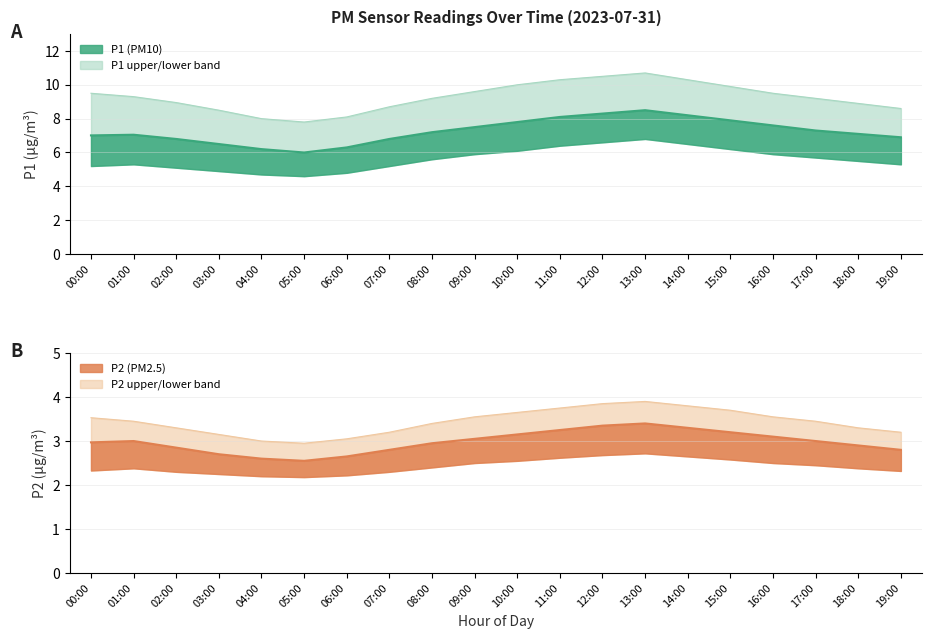

True or false: P2_upper and P2 intersect in this chart.

False